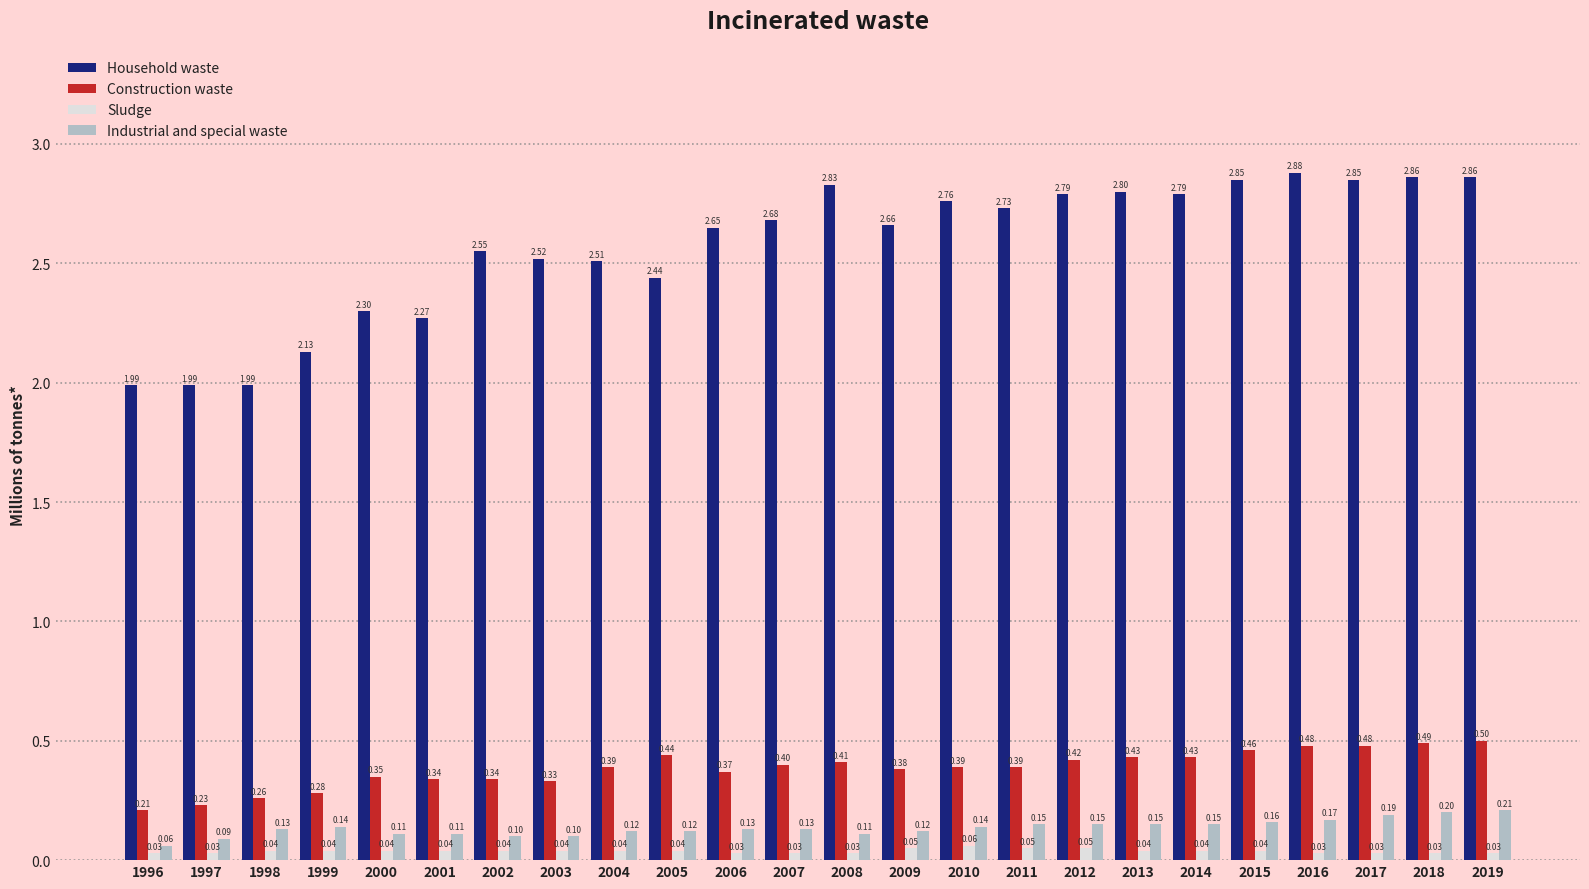

Is it true that Construction waste equals 0.6 at 2017?

False